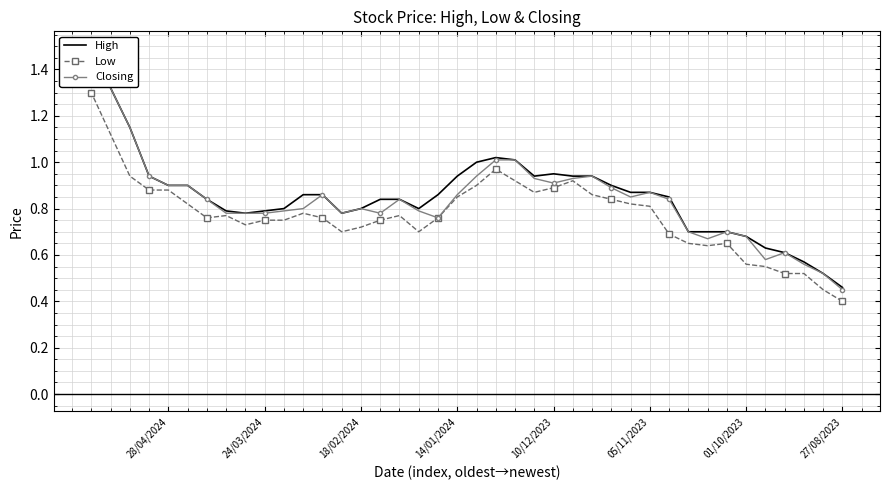

What is the sum of all High values?

34.1